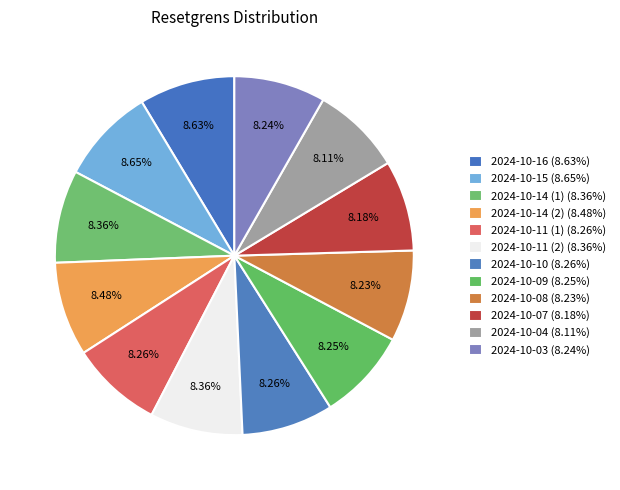

Count the number of slices in the pie.

12